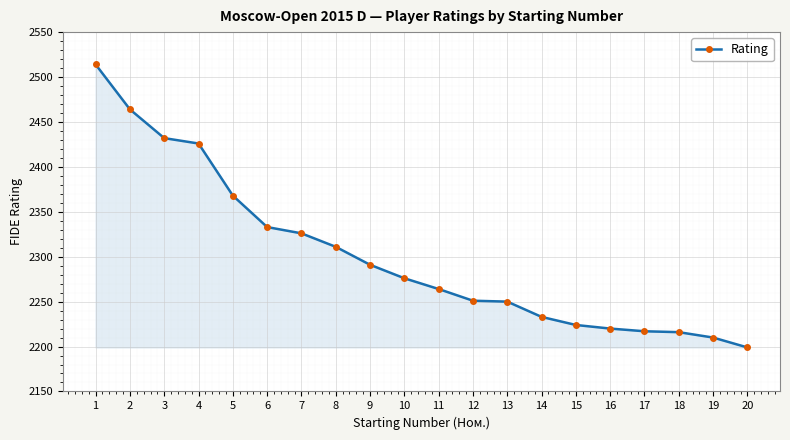

What is the value of the 14th point from the left?

2233